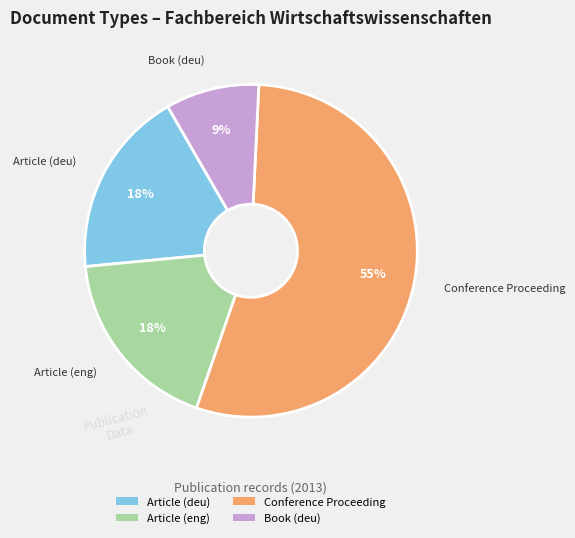

Which slice is the smallest?

Book (deu)